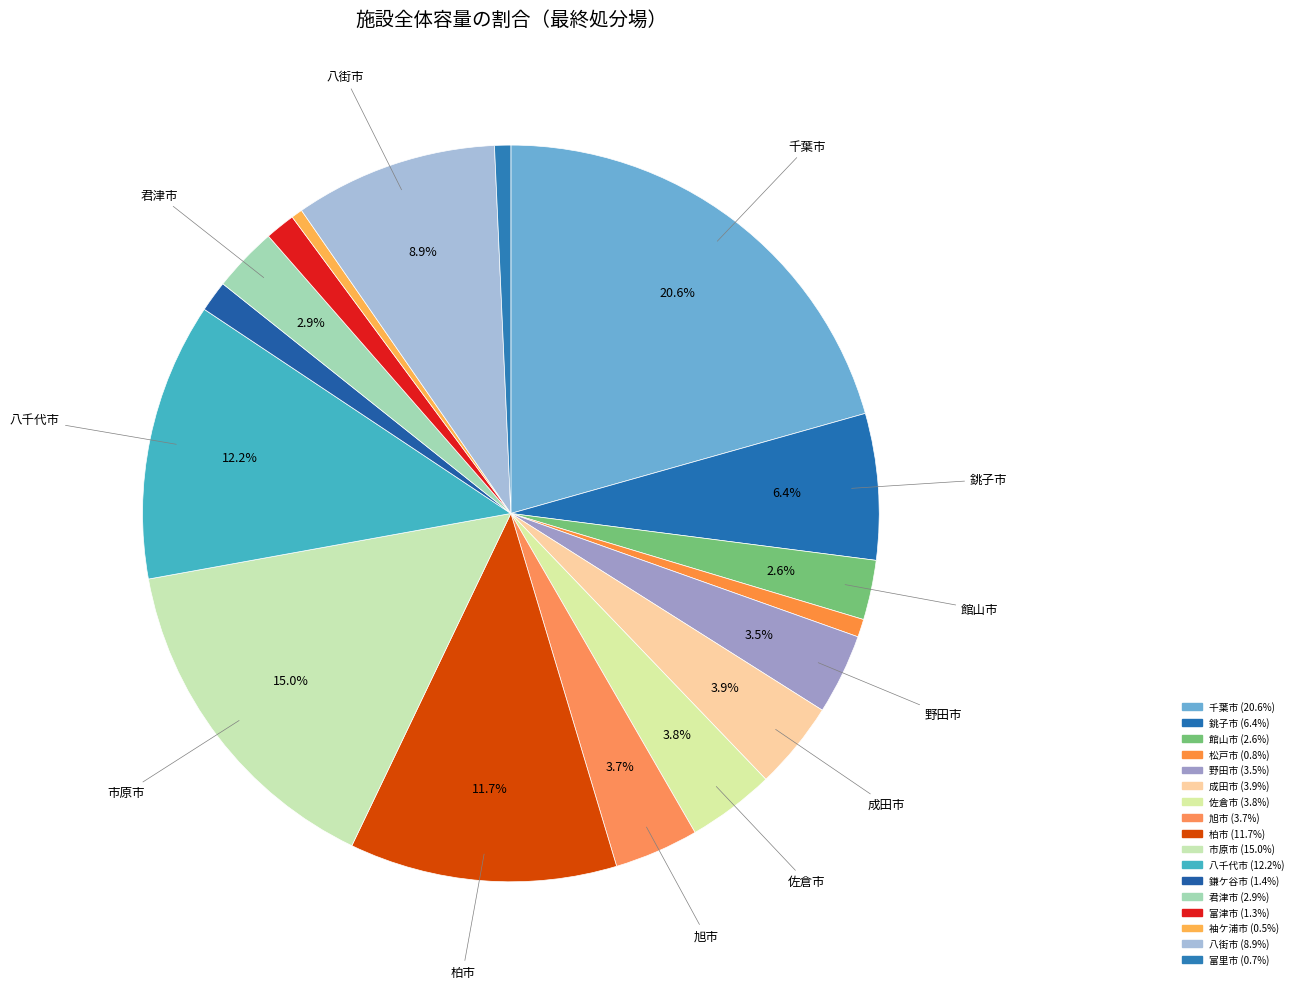

To the nearest percent, what percentage of the pie is 鎌ケ谷市?

1%